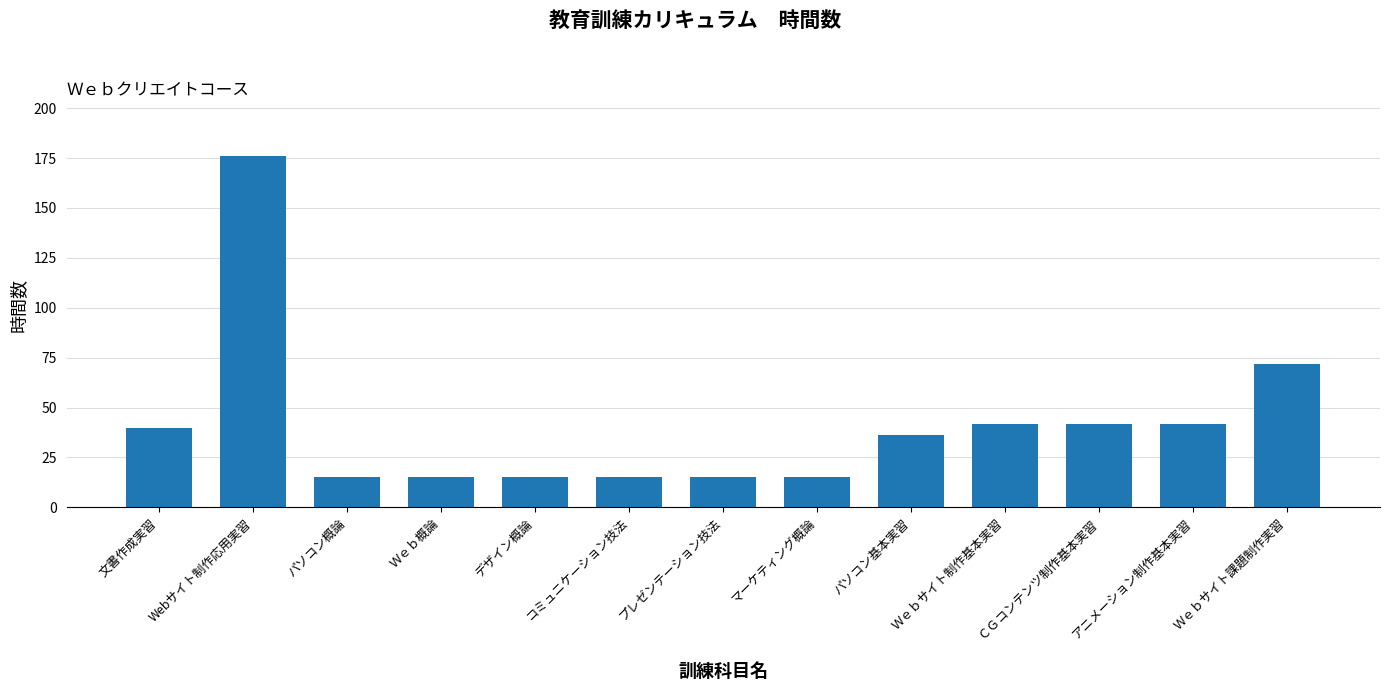

Reading left to right, extract all data points from this chart.

40	176	15	15	15	15	15	15	36	42	42	42	72